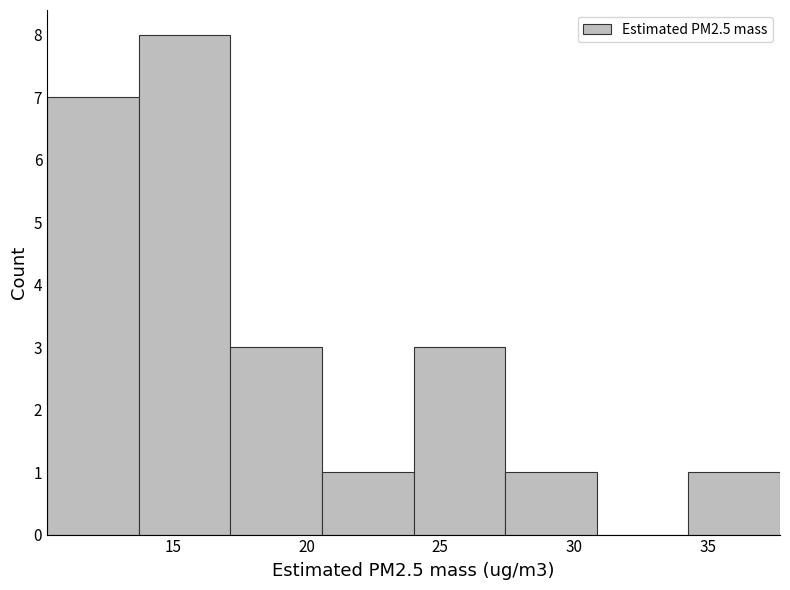

Reading left to right, transcribe this chart: for each bar, give the range it covers on the x-axis and its height. Neither the bar edges nor the heights are printed on the chart, so give them approximately, as read against the axes.

10.5 to 13.5: 7
13.5 to 17.0: 8
17.0 to 20.5: 3
20.5 to 24.0: 1
24.0 to 27.5: 3
27.5 to 31.0: 1
31.0 to 34.5: 0
34.5 to 37.5: 1